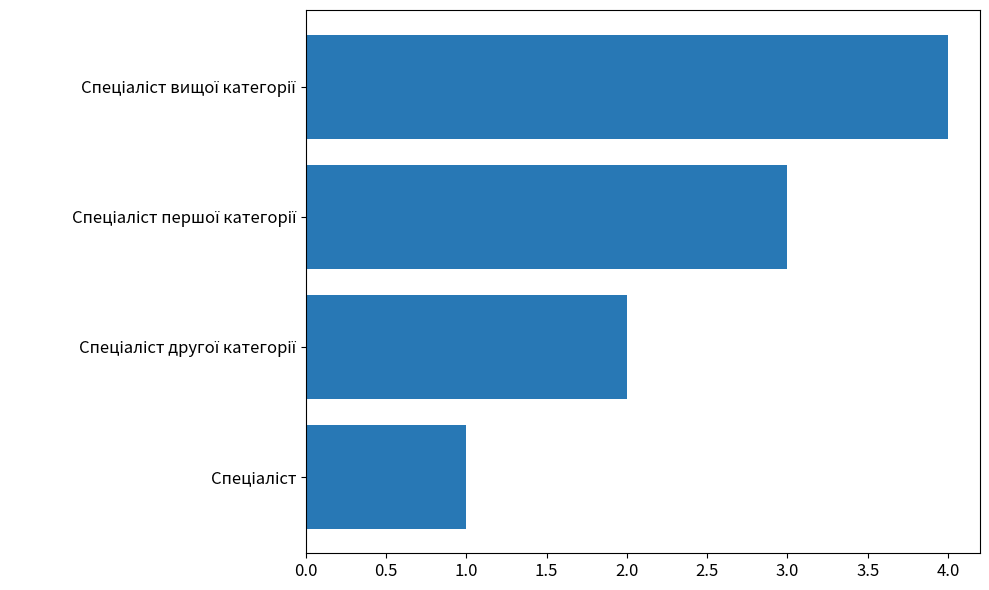

What is the smallest value displayed?

1